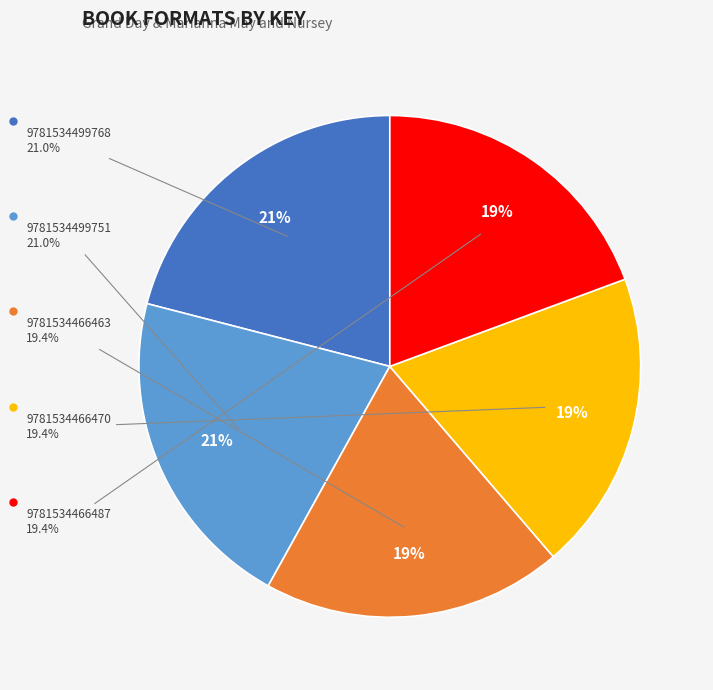

Approximately how many times larger is the value at 9781534499751 compared to 9781534466470?

1.1